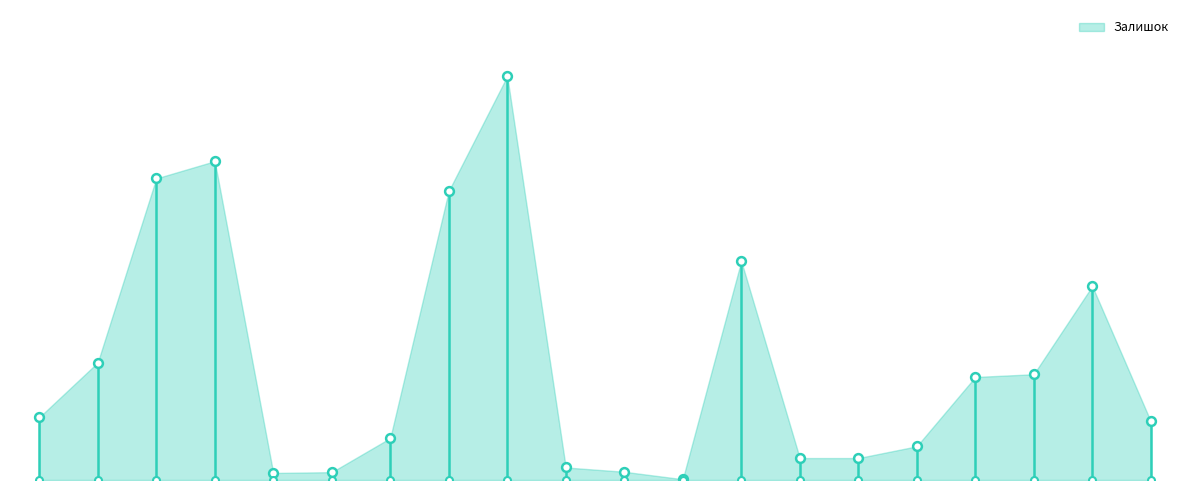

Between 239771762 and 239682179, which is larger?

239771762